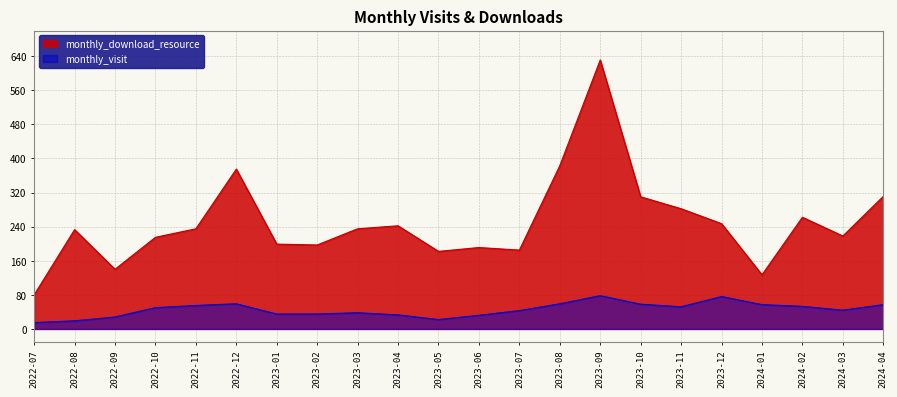

What is the spread (max minus min) of values at 2022-11?

180